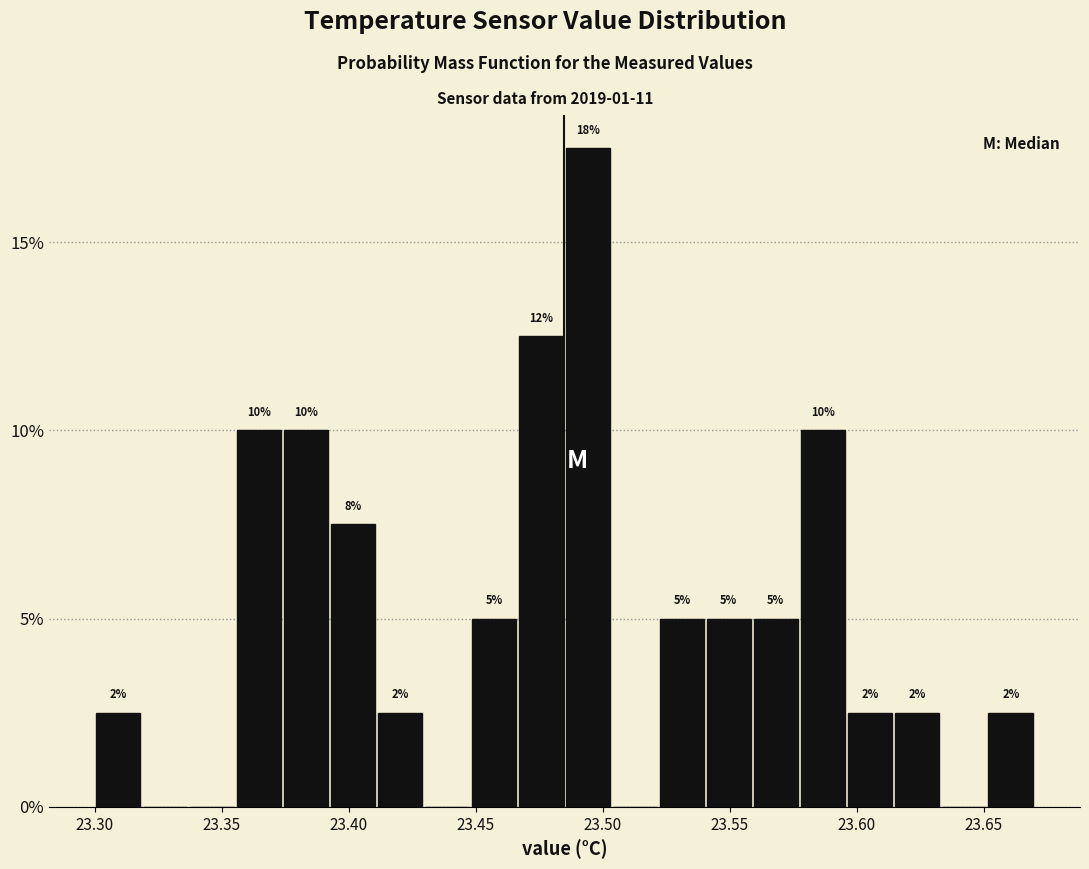

Read against the x-axis, roughly where is the centre of the tallest bar?

23.495